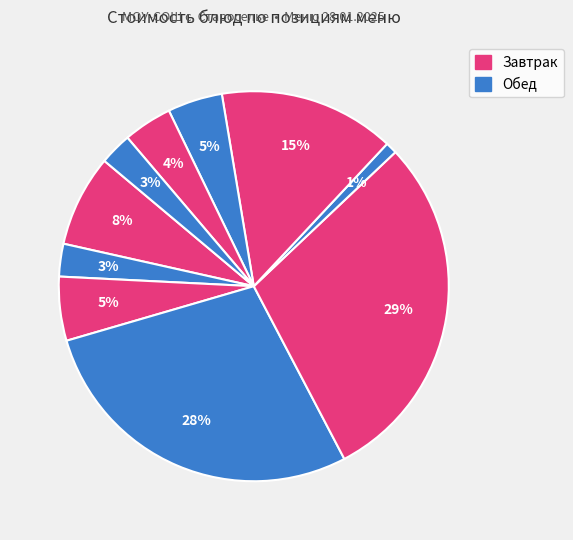

Count the number of slices in the pie.

10